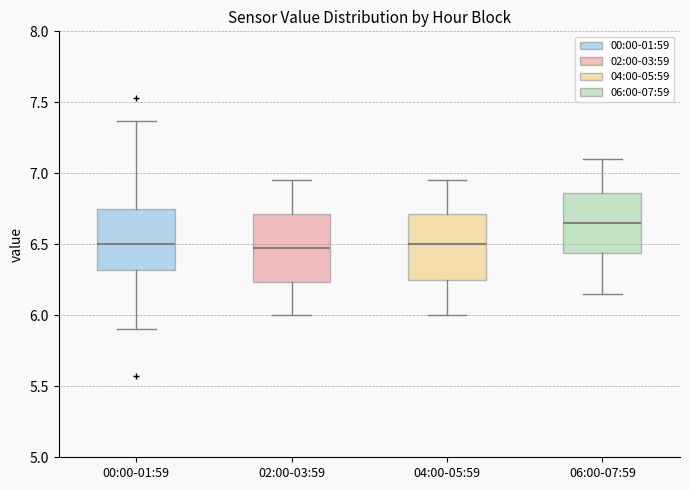

Where does the lower whisker of the box for 00:00-01:59 end on the y-axis? The values are not printed on the chart, so give them approximately, as read against the axis.

5.90